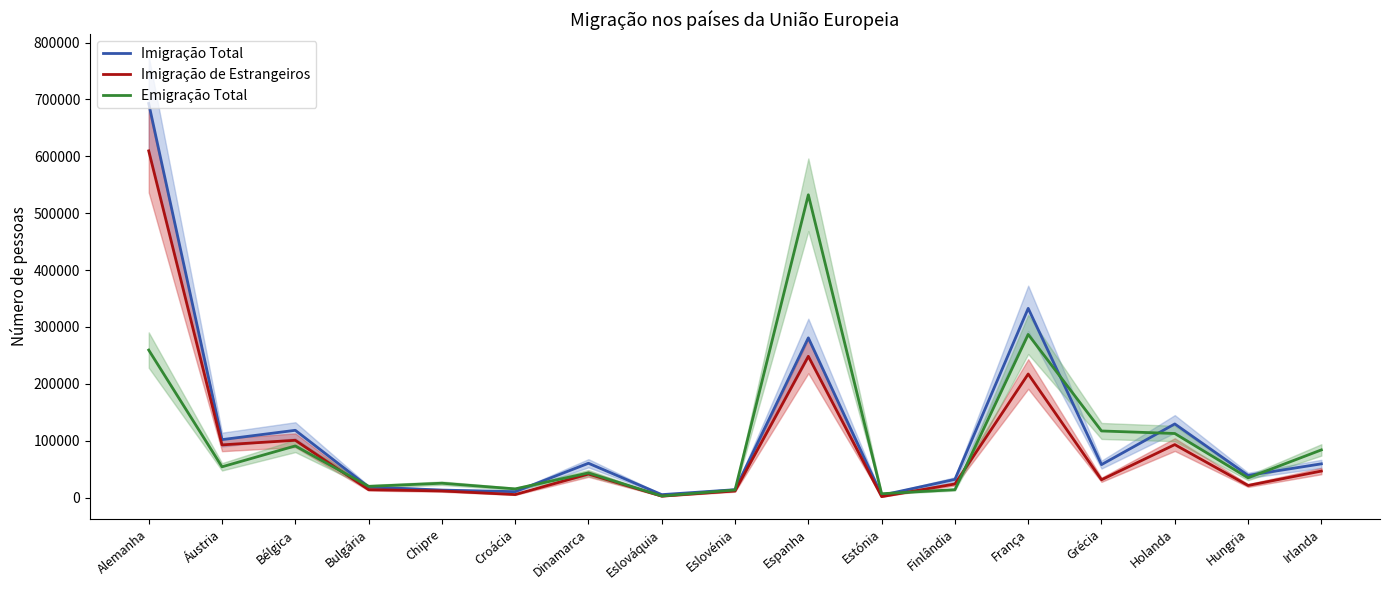

How many lines are shown in the chart?

3